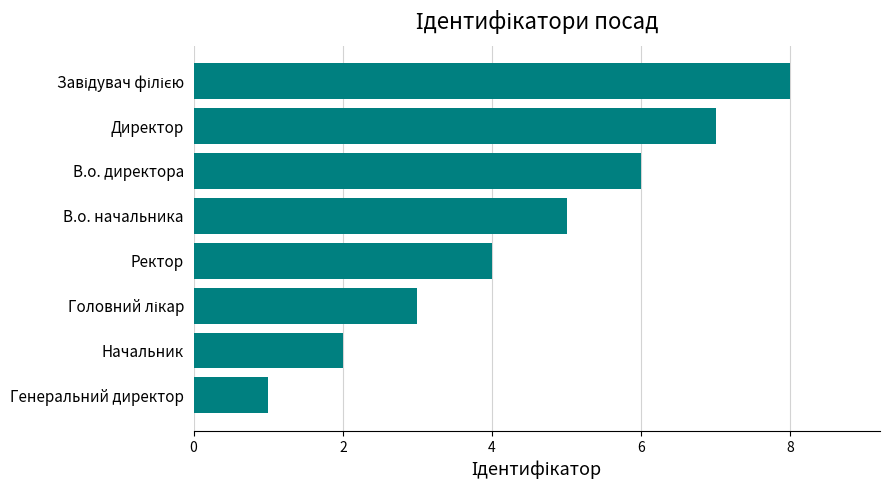

What value does the data have at В.о. начальника?

5